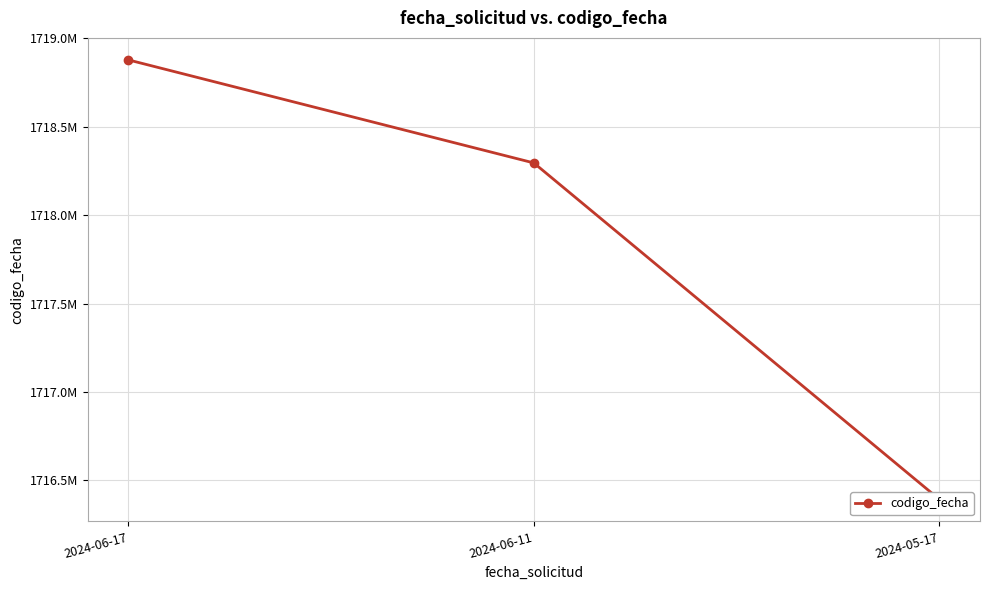

How many values exceed 1718295450?

1